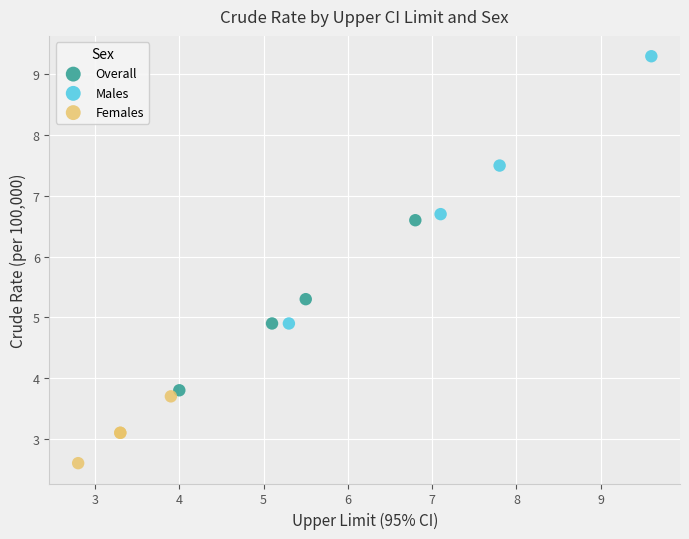

Which series contains the lowest Y value?

Females